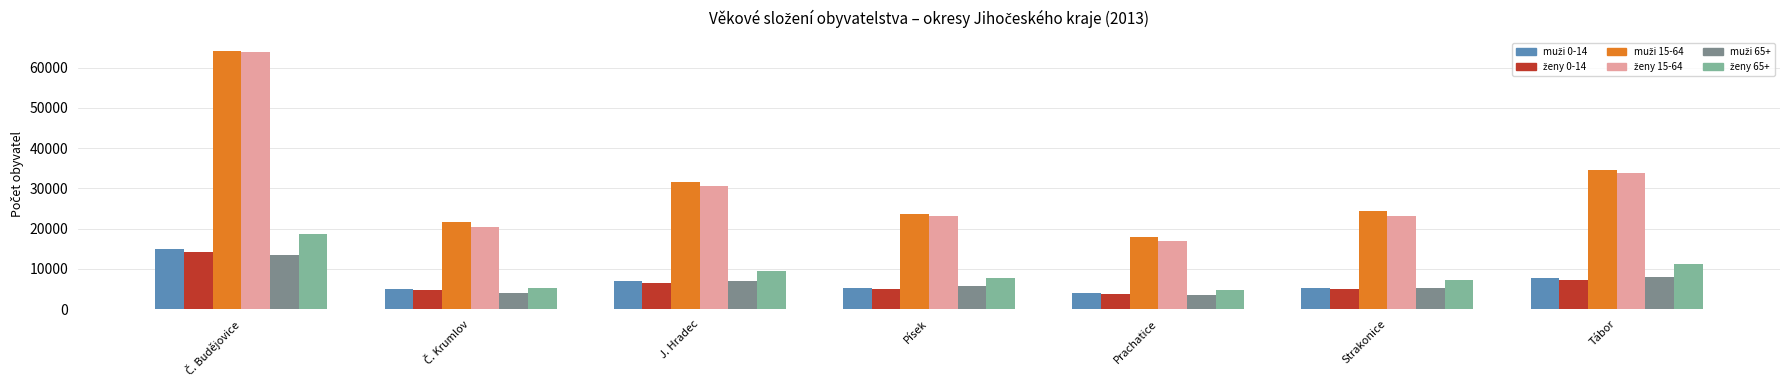

What is the difference between the highest and lowest values at Písek?

18812